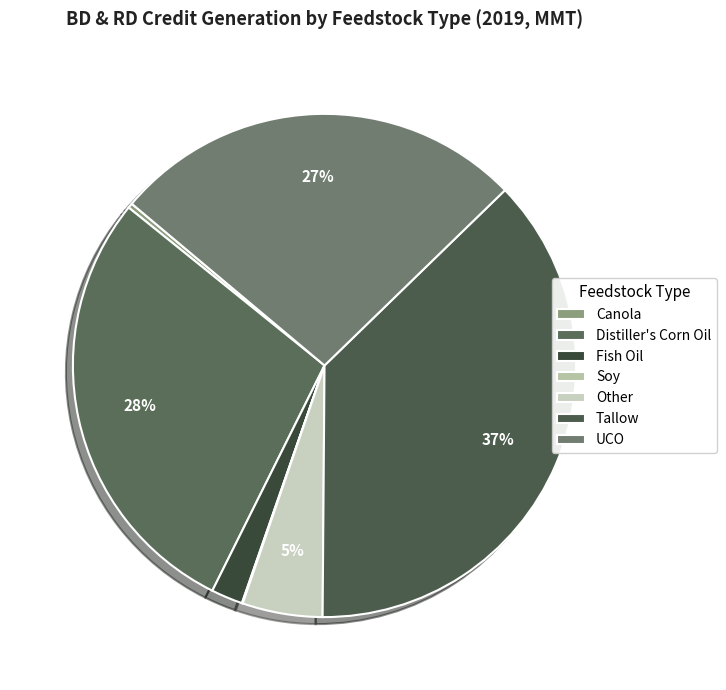

What is the change in value from Tallow to UCO?

-0.7